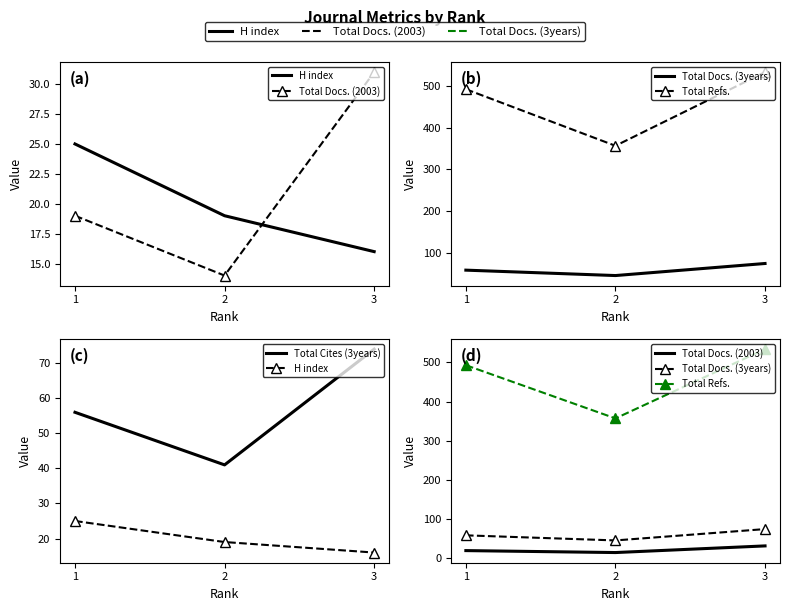

At which category is the sum across all series the highest?

3